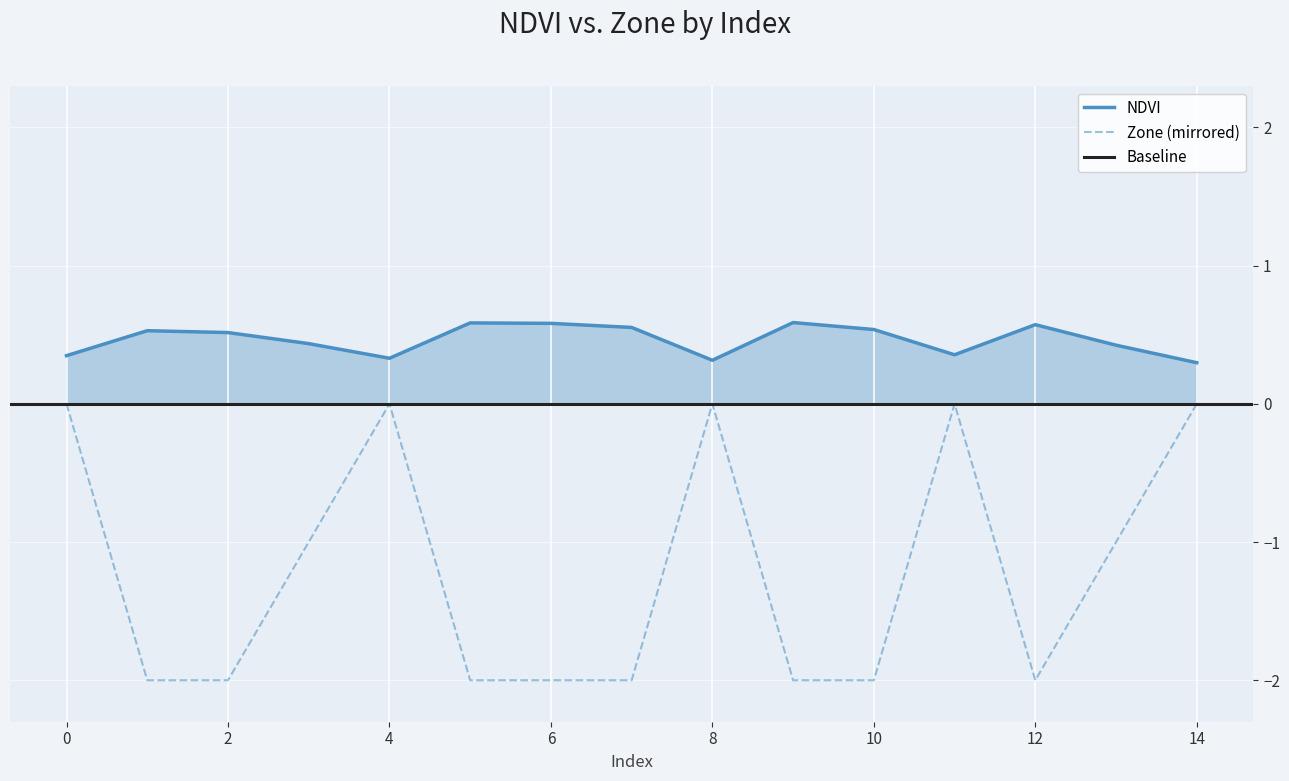

Rank the series by their maximum value, from lowest to highest.

Zone, NDVI